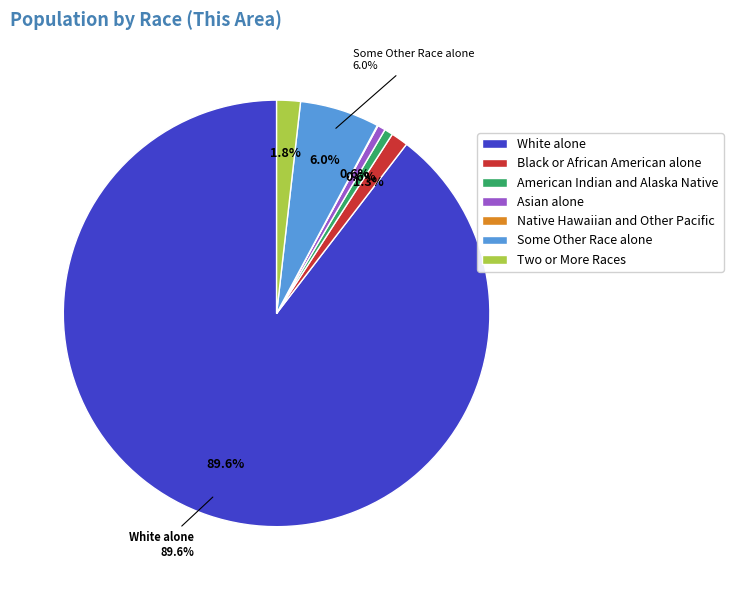

Is it true that Native Hawaiian and Other Pacific is 11% of the pie?

False